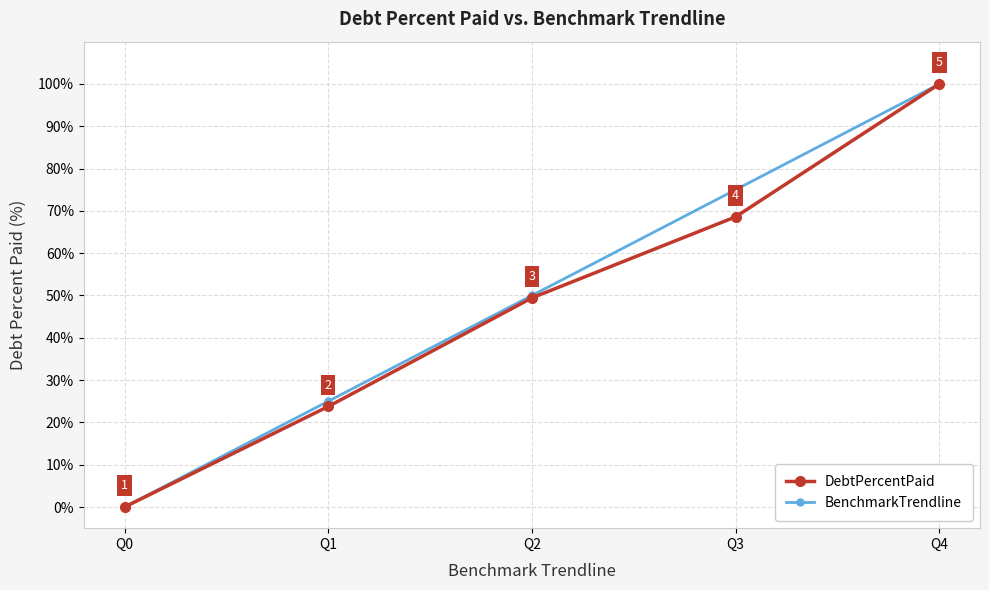

True or false: DebtPercentPaid has more than 2 interior local peaks.

False